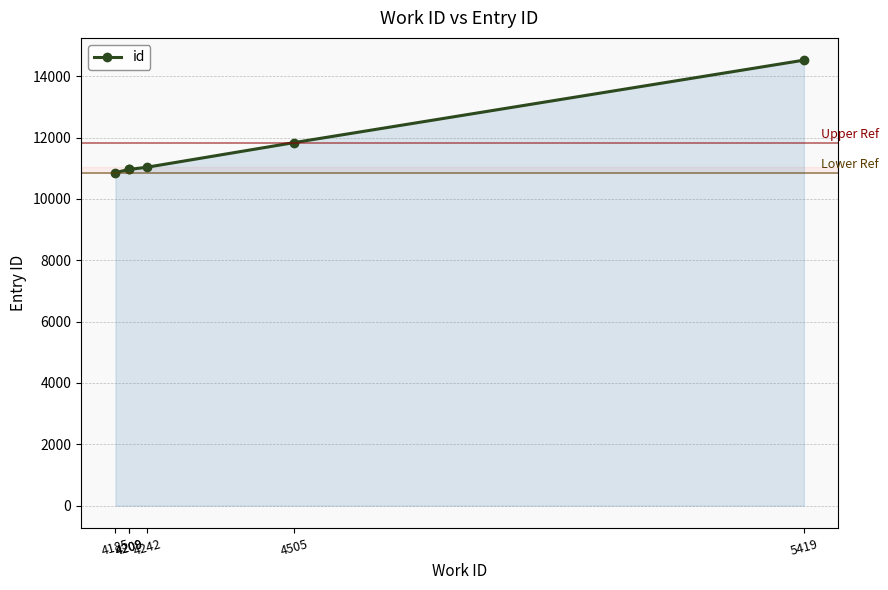

What is the difference between the maximum and minimum values?

3666